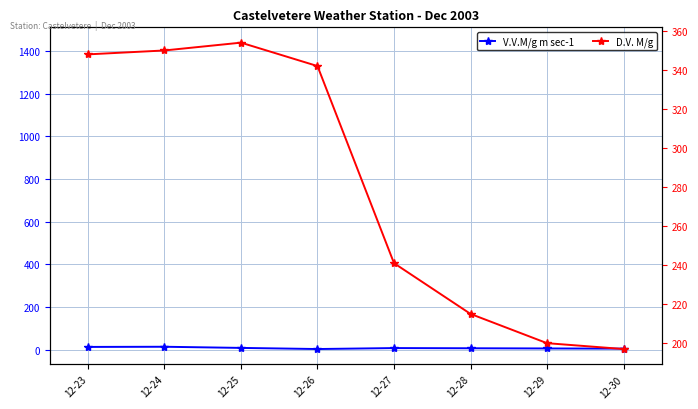

In B.Fog.Min, how many points are lower than both neighbors (excluding endpoints)?

1